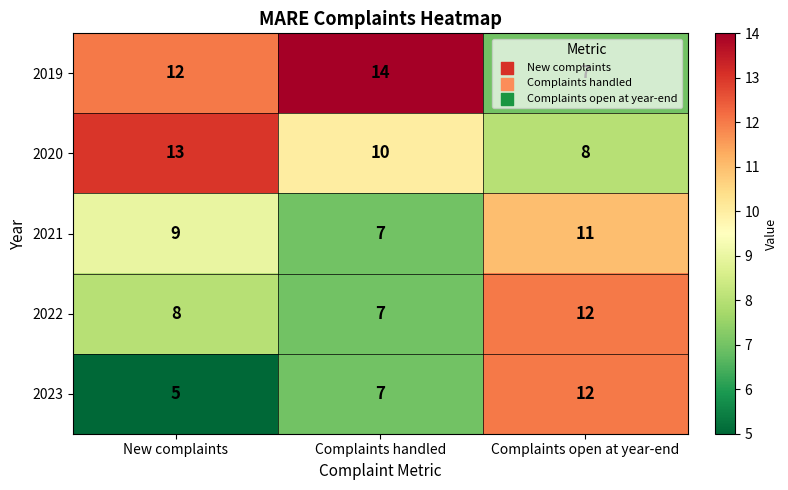

Count the number of data series in this chart.

5